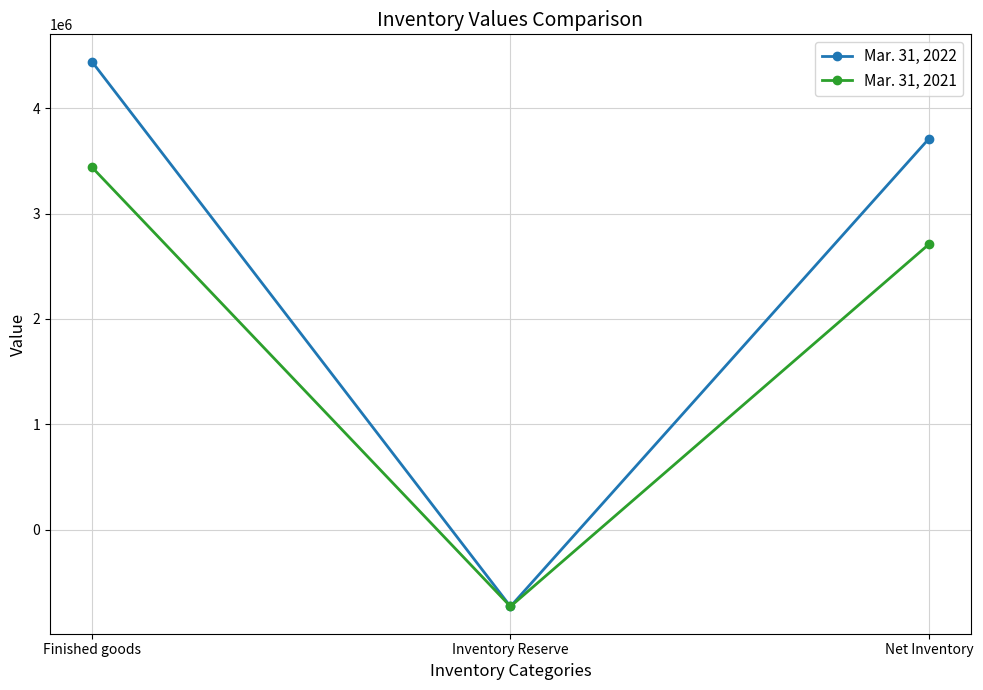

How many lines are shown in the chart?

2